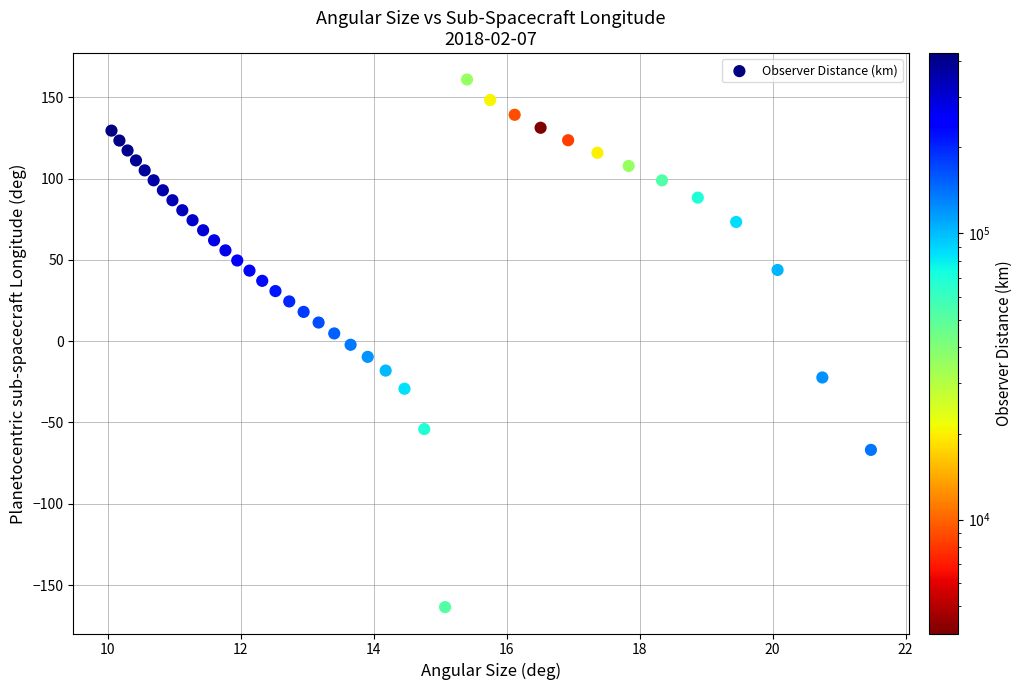

What is the range of Y values (max minus min)?

324.5